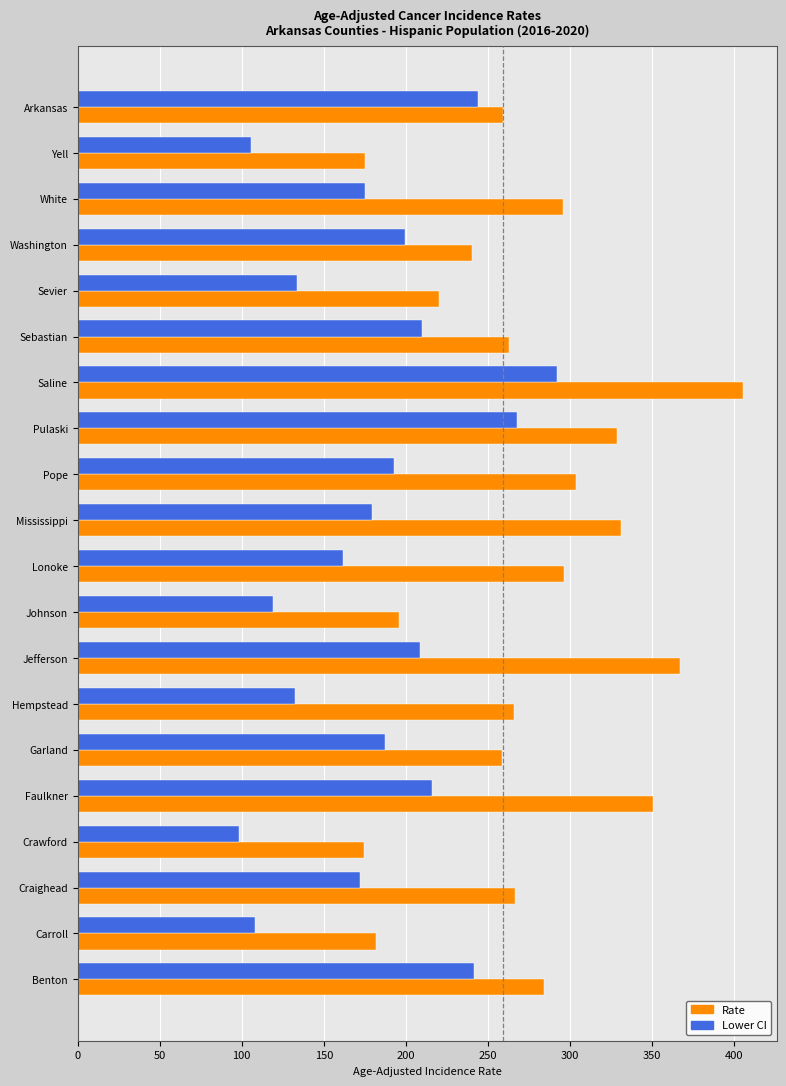

List the series in order of their overall mean, lowest first.

Lower CI, Rate